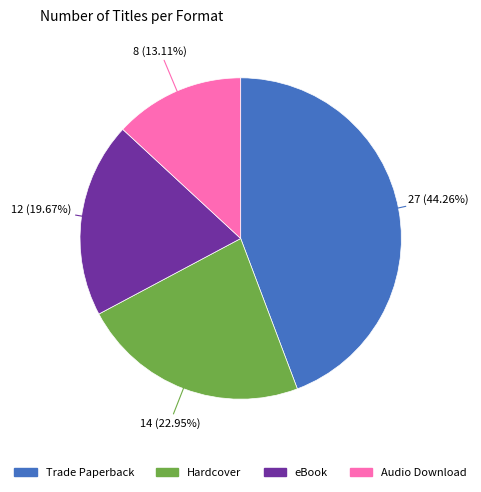

What is the ratio of the value at Audio Download to the value at Trade Paperback?

0.3